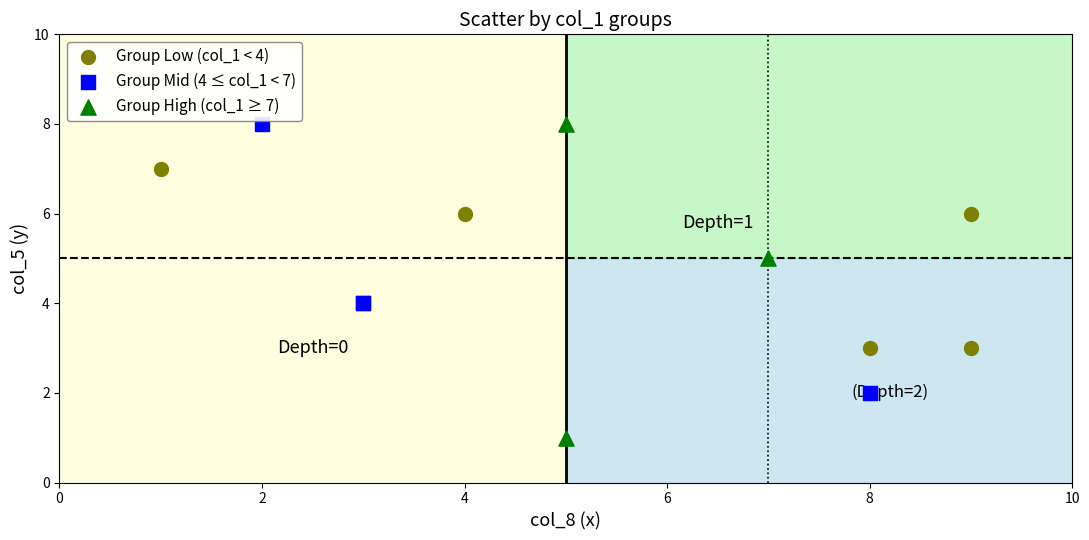

Which series contains the lowest Y value?

Group High (col_1 ≥ 7)